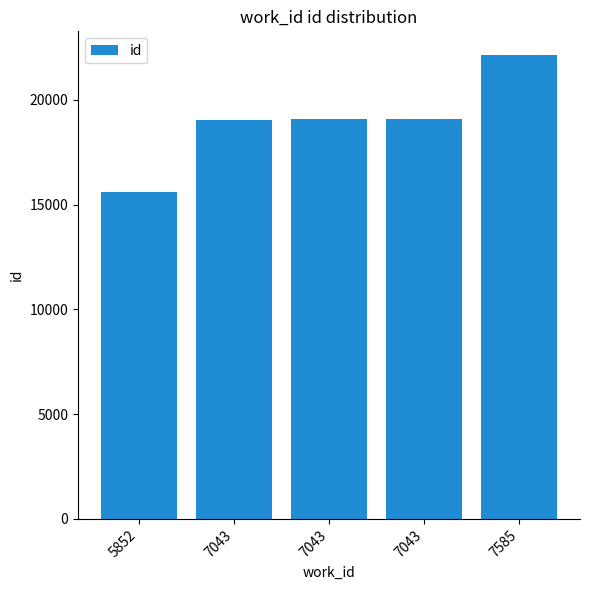

Is it true that the value at 7043 is 19080?

True